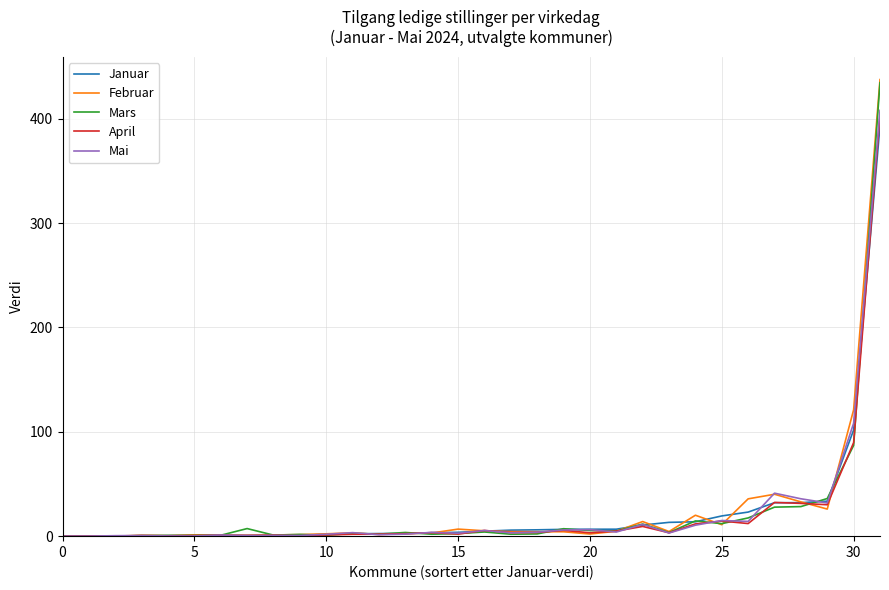

What is the difference between the second highest and minimum values in the Mars series?

86.9